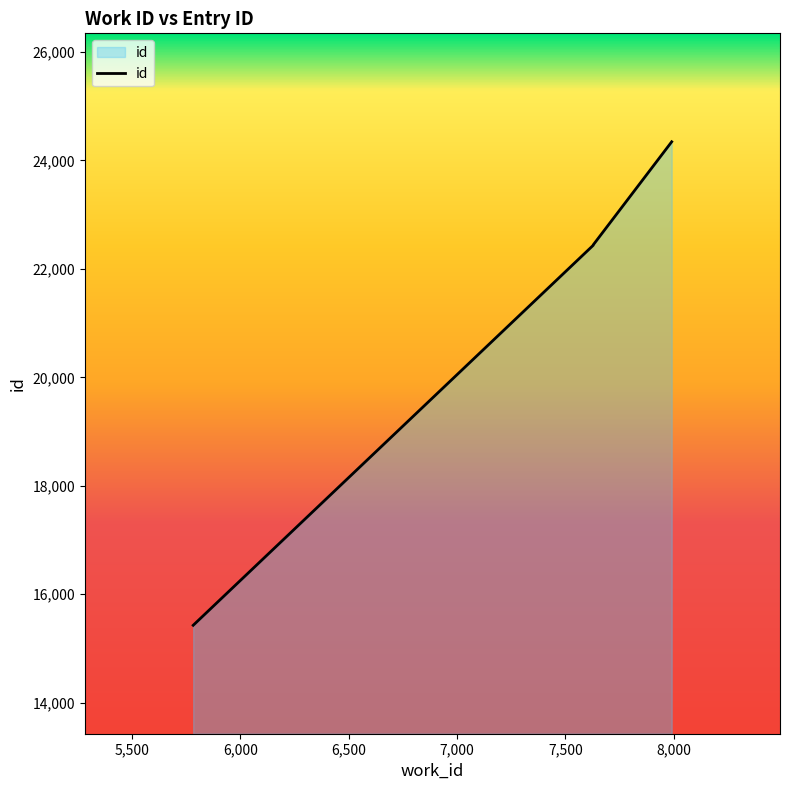

Count the number of values greater than 22443.

2